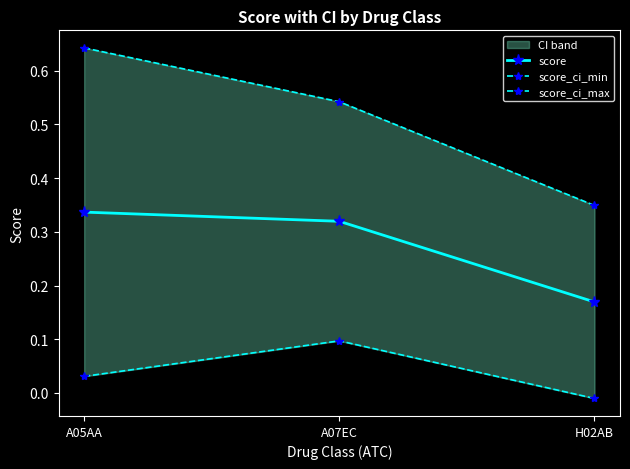

Rank the series by their maximum value, from lowest to highest.

score_ci_min, score, score_ci_max